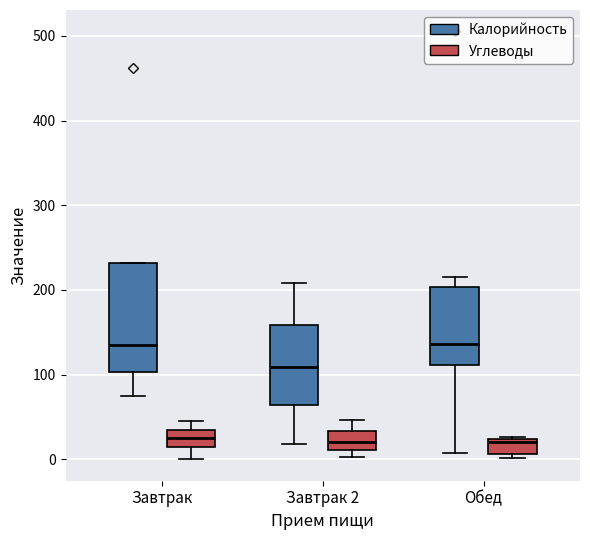

Reading left to right, transcribe this box plot: for each box, give where its median line is, the range the box spans, and where its two whiskers end, as read against the y-axis. The values are not printed on the chart, so give them approximately, as read against the axis.

Завтрак (Калорийность): median 130, box 100 to 230, whiskers 70 to 230
Завтрак (Углеводы): median 30 (inside the box), box 10 to 30, whiskers 0 to 50
Завтрак 2 (Калорийность): median 110, box 60 to 160, whiskers 20 to 210
Завтрак 2 (Углеводы): median 20, box 10 to 30, whiskers 0 to 50
Обед (Калорийность): median 140, box 110 to 200, whiskers 10 to 210
Обед (Углеводы): median 20, box 10 to 20, whiskers 0 to 30